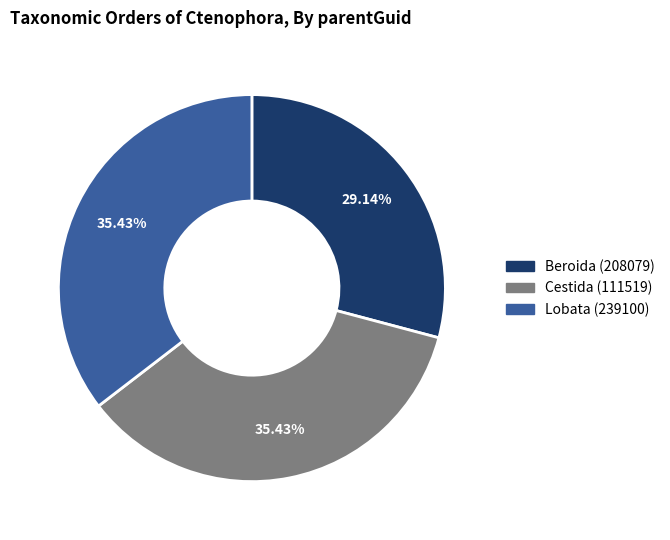

What percentage do Lobata (239100) and Beroida (208079) together represent?

64.6%